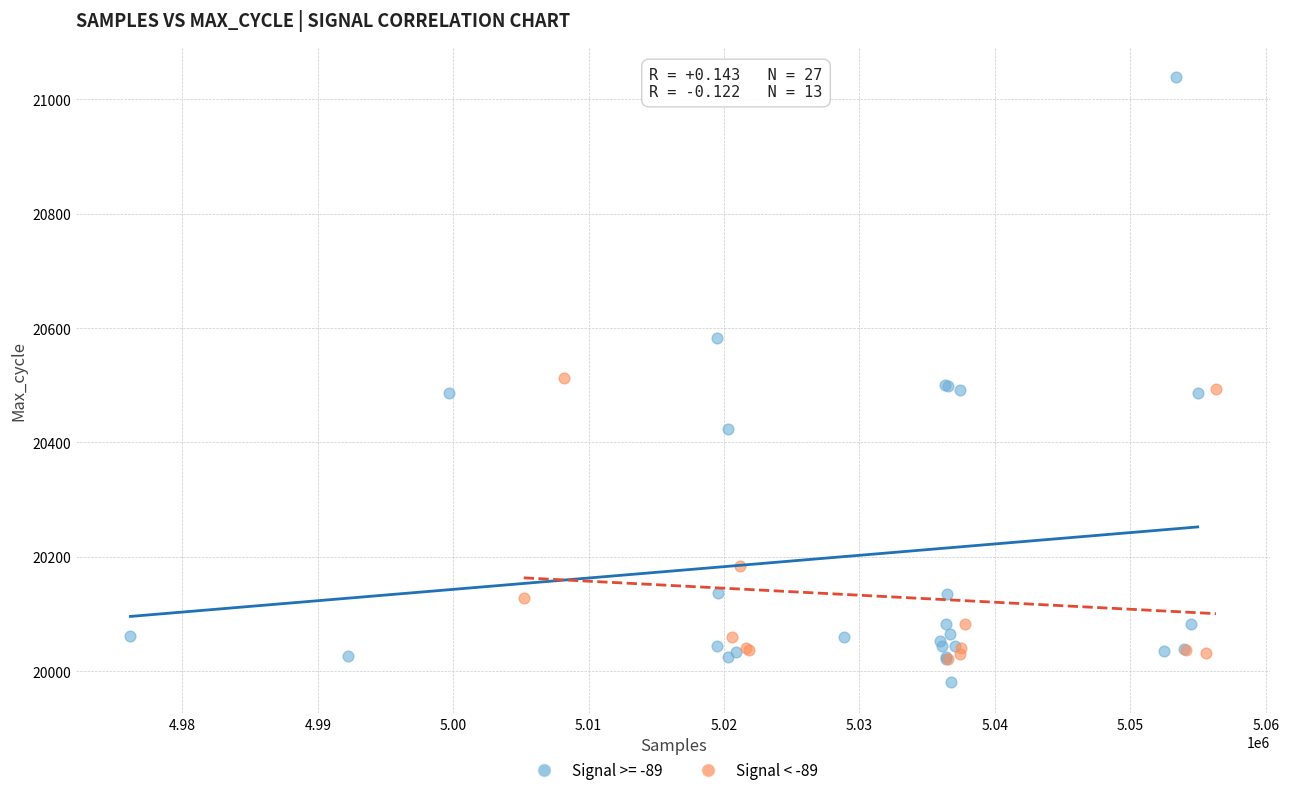

Which series reaches the maximum Y coordinate?

Signal >= -89